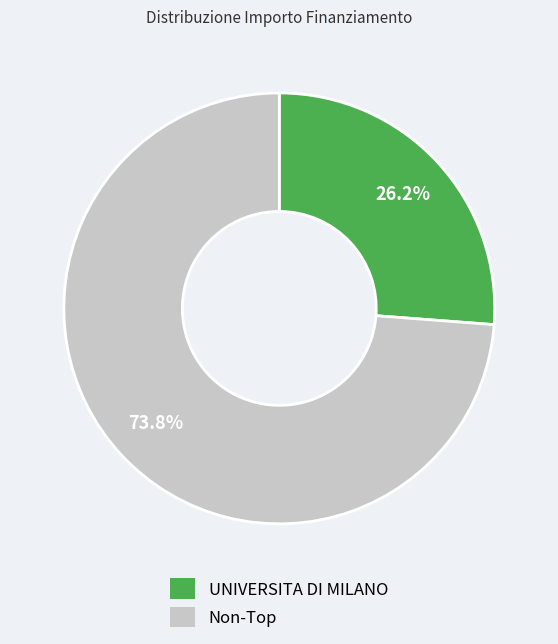

Is there any slice that represents more than half of the pie?

Yes